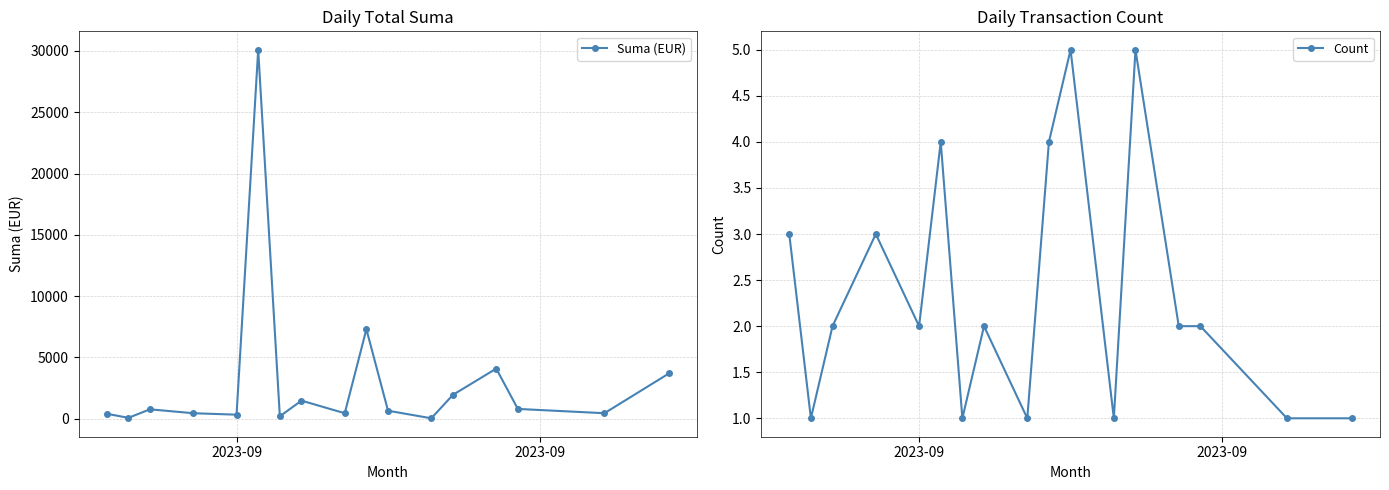

In Suma (EUR), how many points are higher than both neighbors (excluding endpoints)?

5